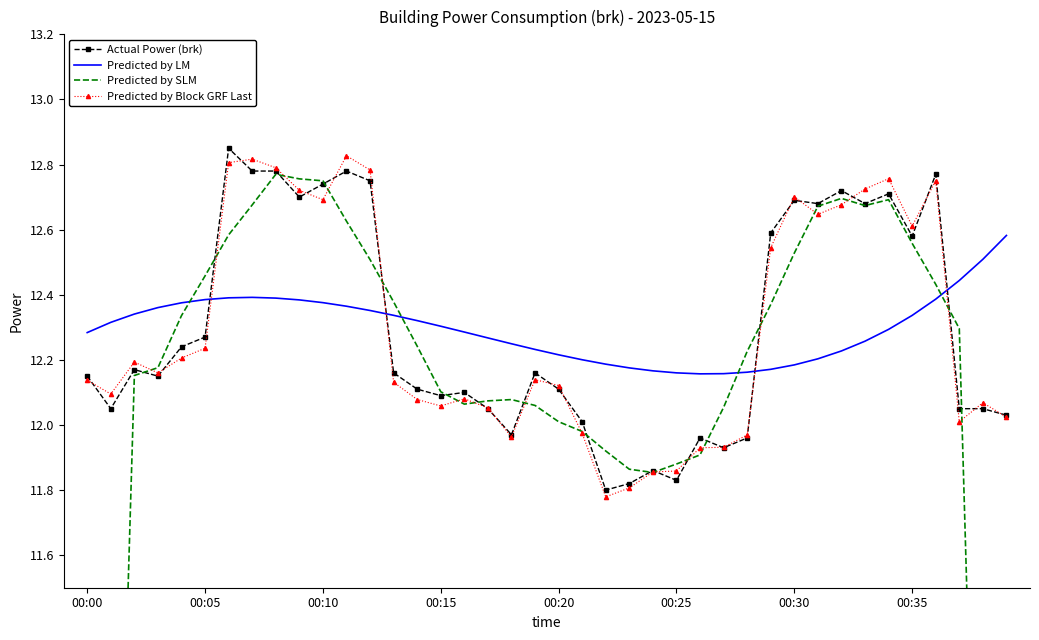

What is the value of the Predicted by LM point at the 11th from the left?

12.4